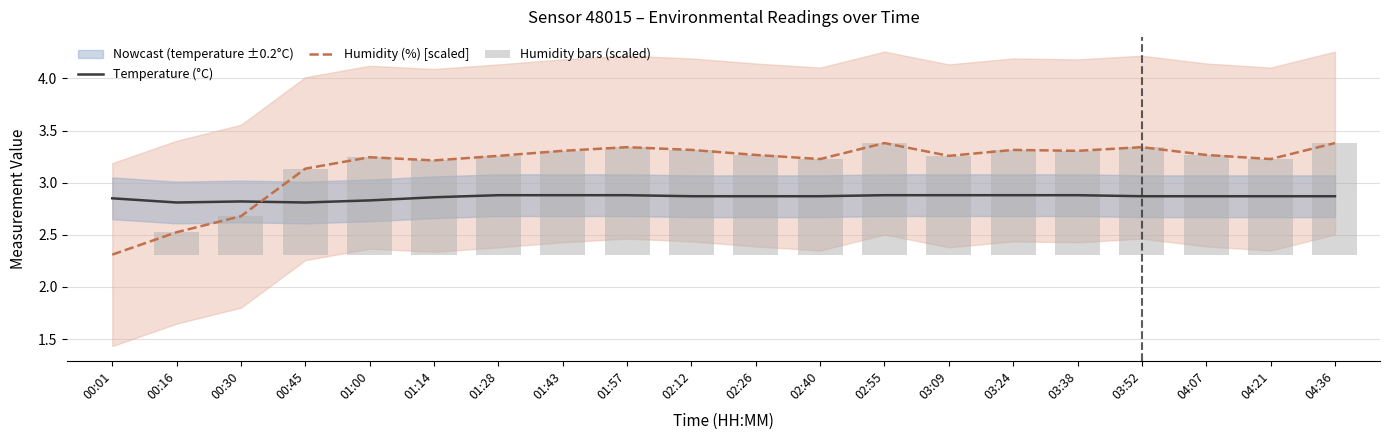

Which series has the widest spread of values?

Humidity (%) [scaled]